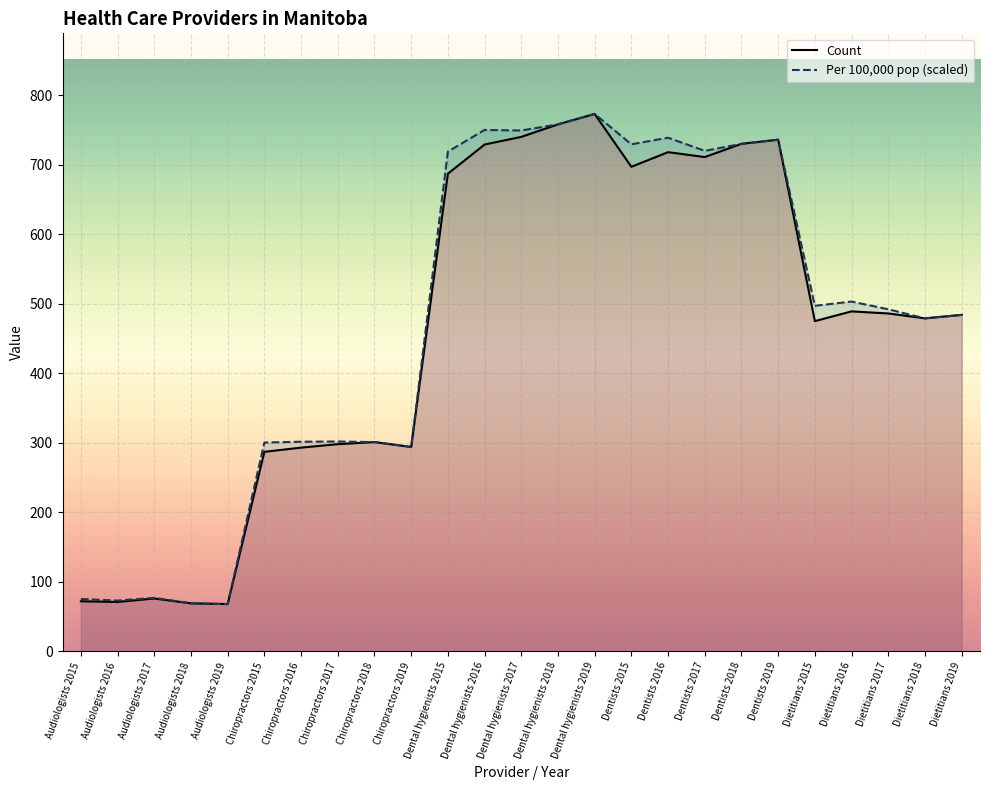

What is the total value across all series at Dental hygienists 2016?

1479.0